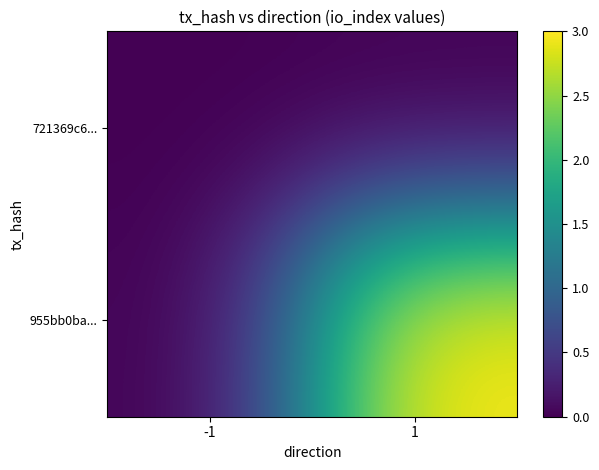

At how many categories does at least one series exceed 1?

1